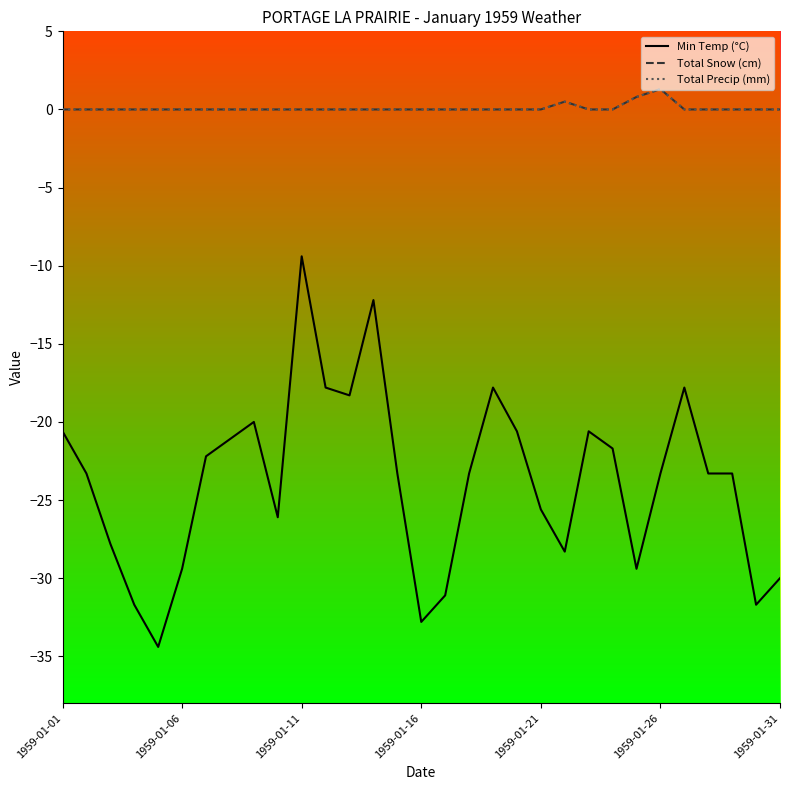

Rank the series by their maximum value, from highest to lowest.

Total Snow (cm), Total Precip (mm), Min Temp (°C)